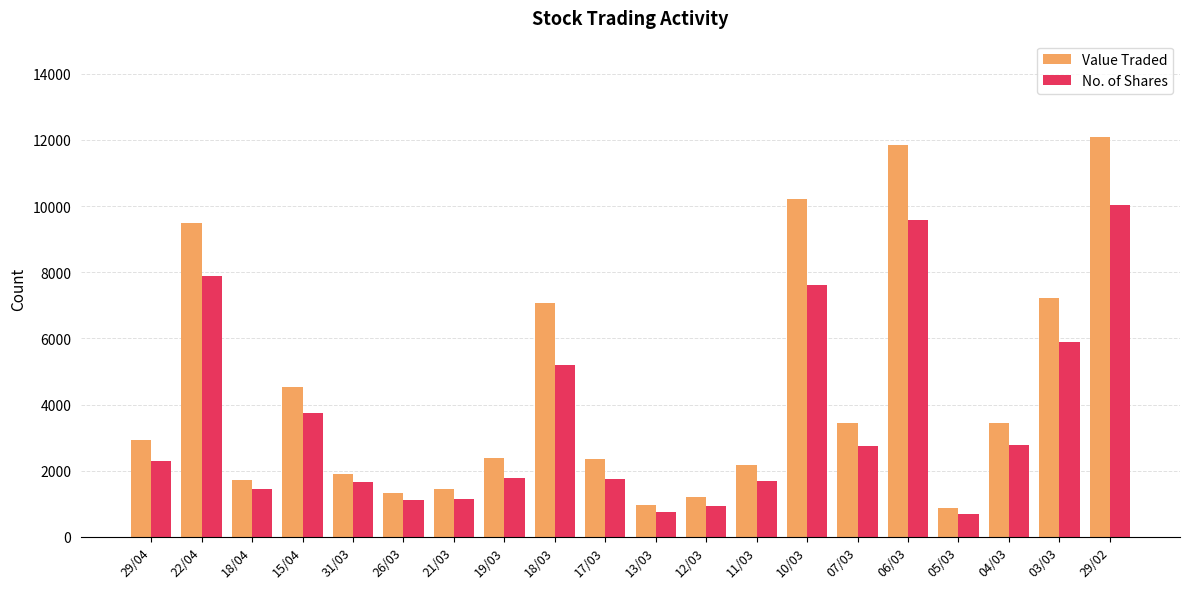

List the series in order of their peak value, lowest first.

No. of Shares, Value Traded